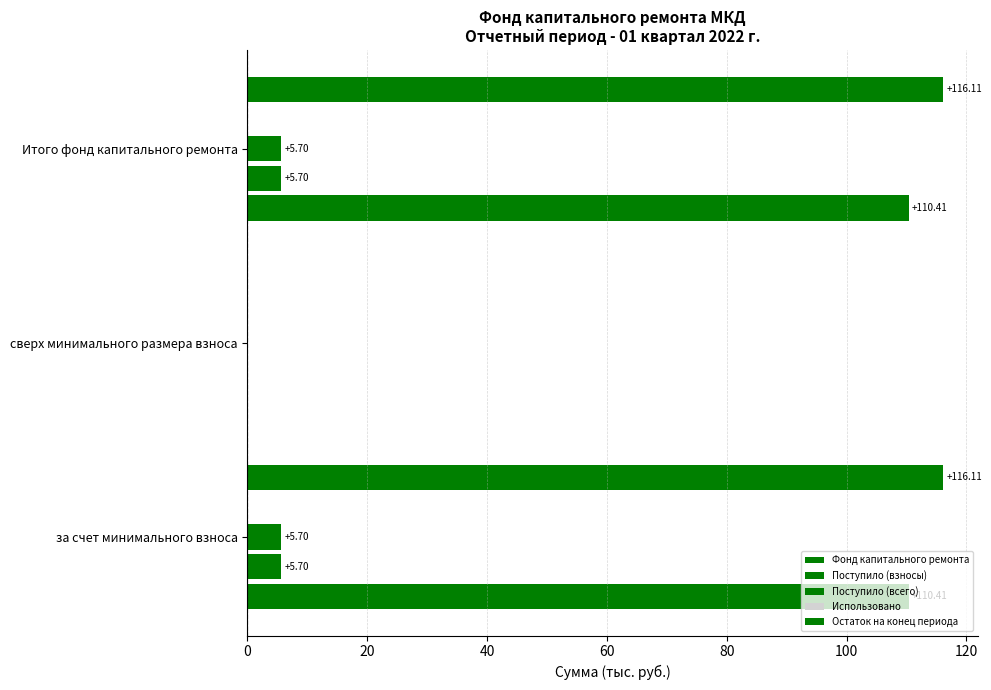

What is the average value of the Фонд капитального ремонта series?

73.6